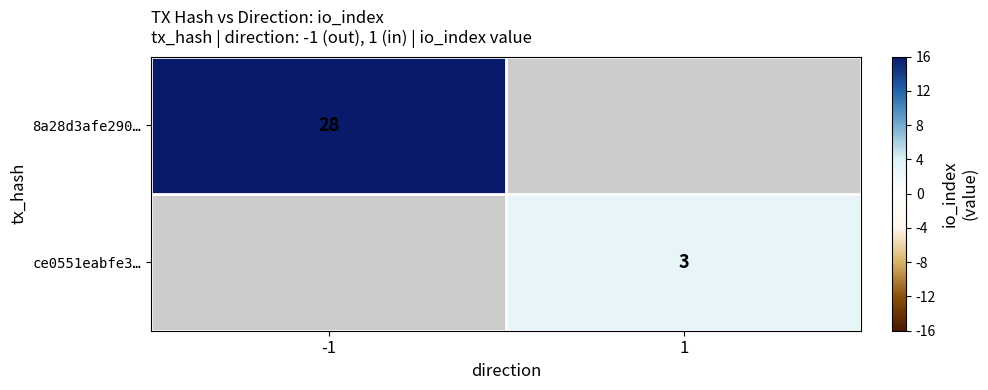

The value of ce0551eabfe3… at 1 is 5. True or false?

False